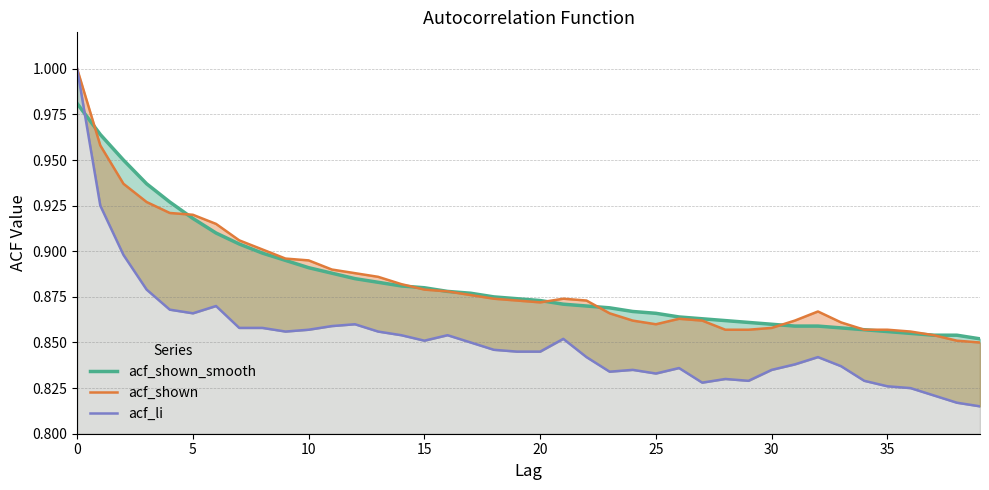

What is the value of the acf_li point at the 16th from the left?

0.9